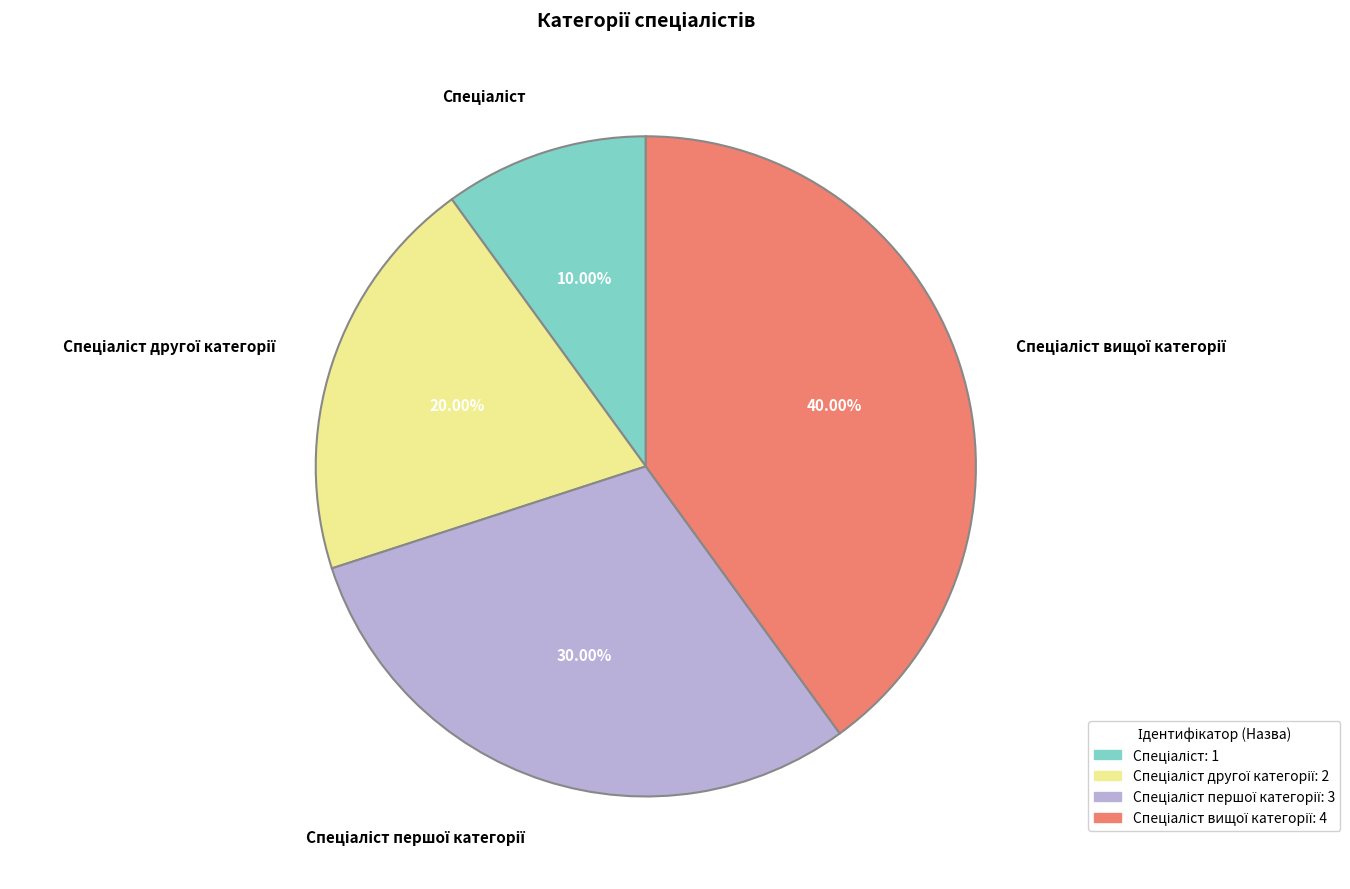

Does any single category account for the majority?

No